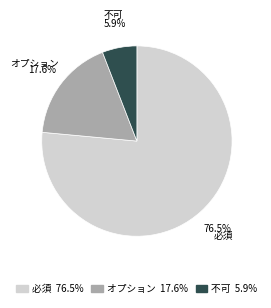

To the nearest percent, what portion does 不可 represent?

6%